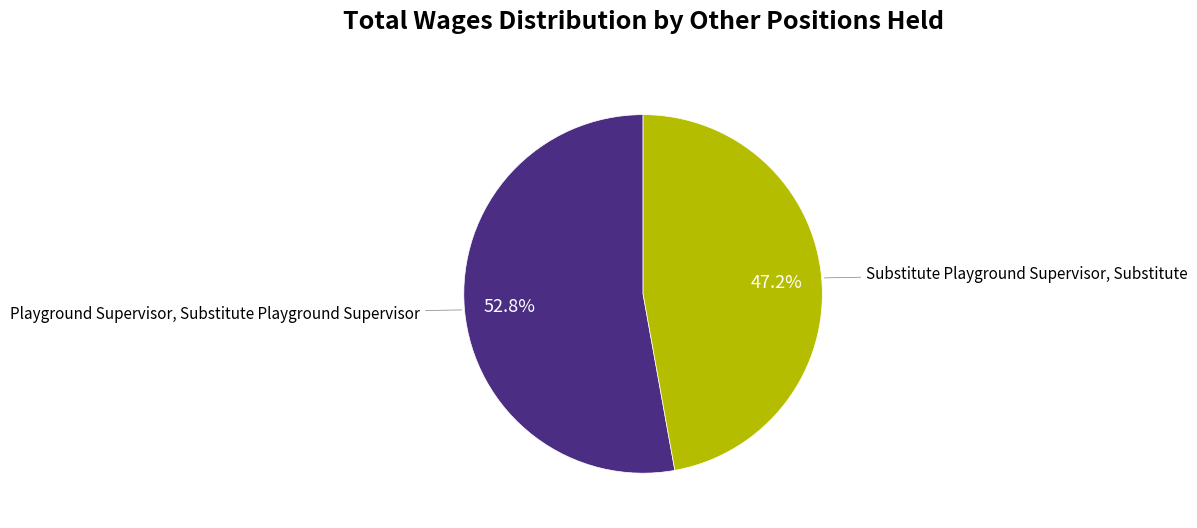

Is there any slice that represents more than half of the pie?

Yes